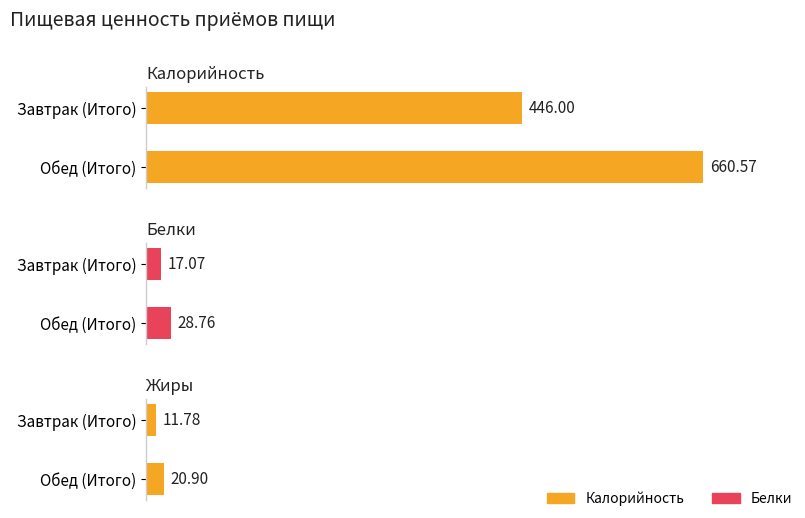

Between Завтрак (Итого) and Обед (Итого), which series saw the biggest shift?

Калорийность